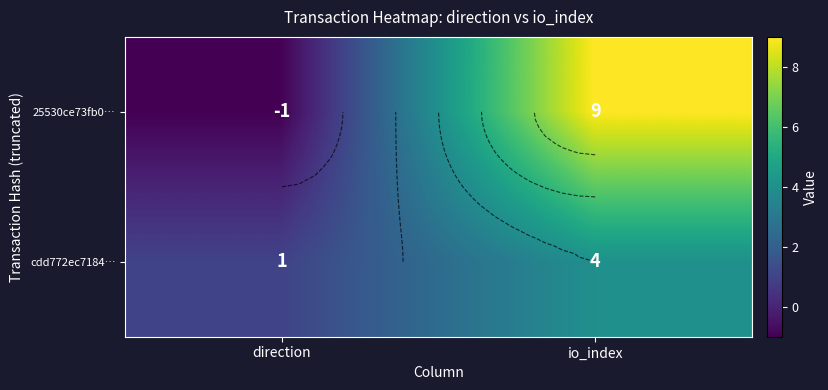

True or false: cdd772ec7184… has a value of 6 at io_index.

False